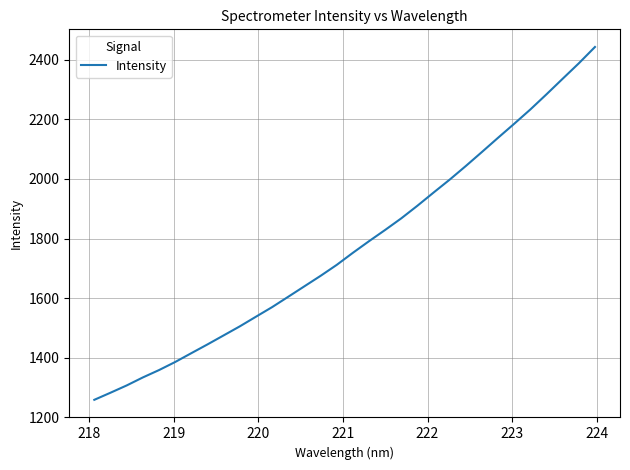

What is the smallest value displayed?

1258.4